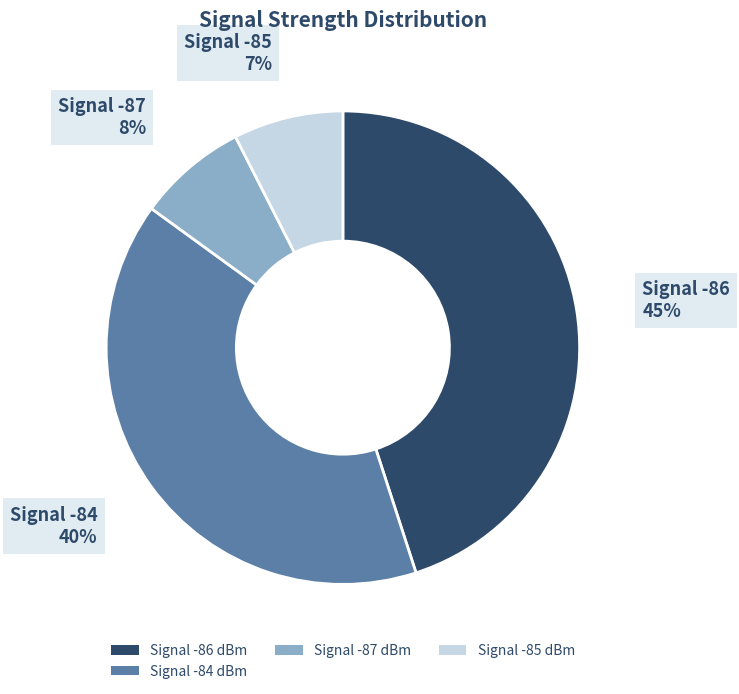

Is there any slice that represents more than half of the pie?

No